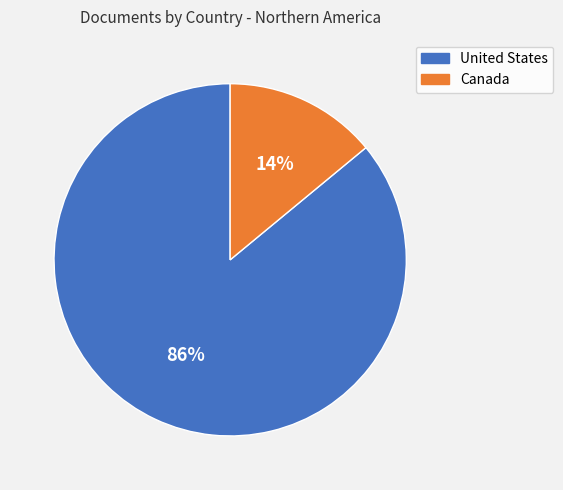

True or false: Canada accounts for 1% of the total.

False